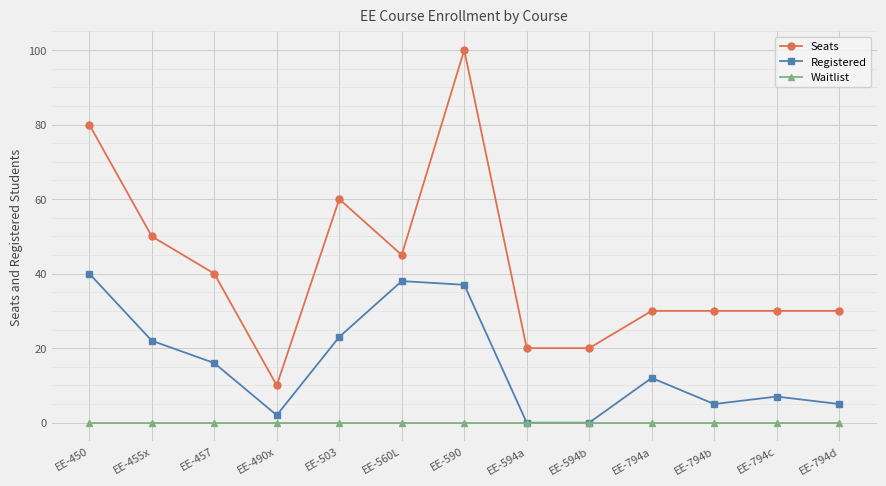

Rank the series at EE-455x from highest to lowest value.

Seats, Registered, Waitlist